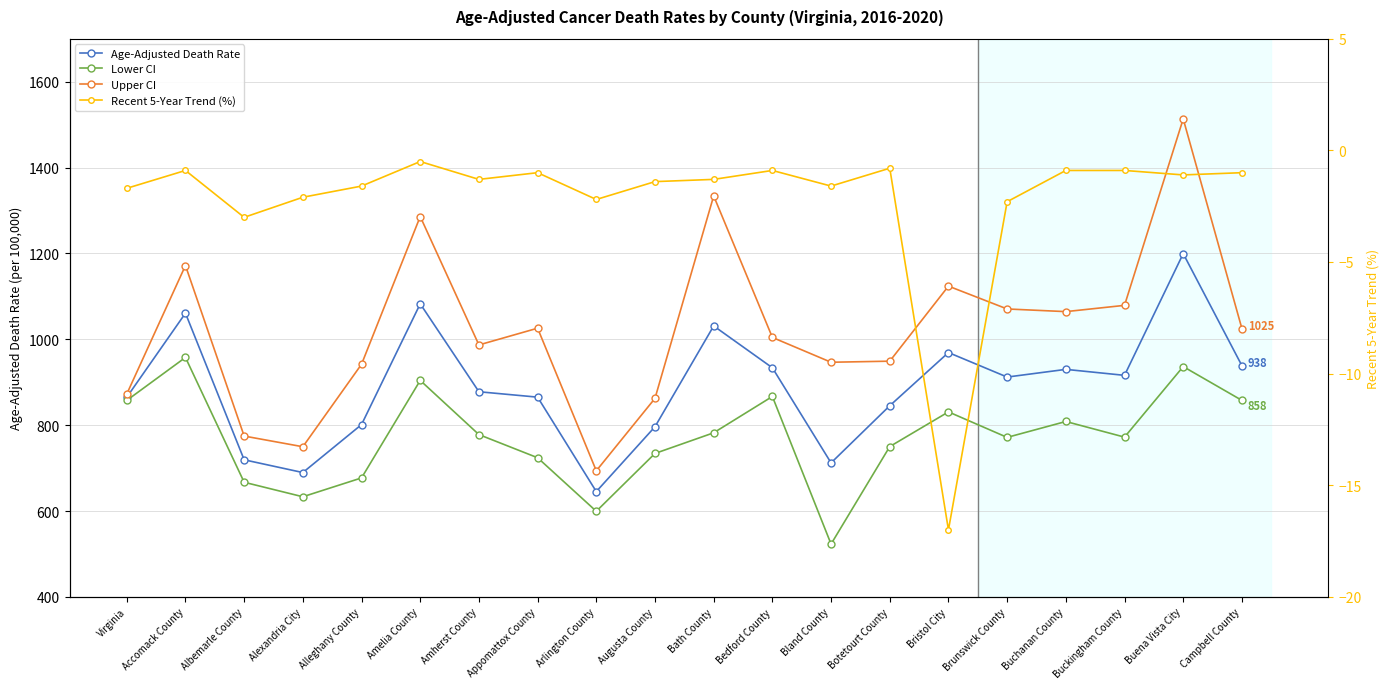

What is the smallest value displayed?

-17.0